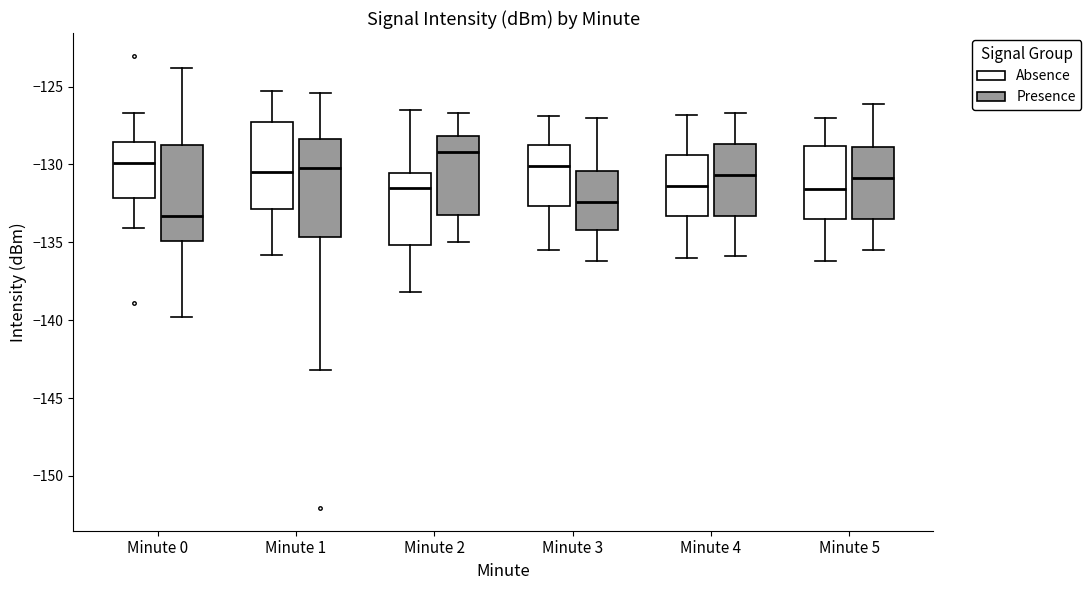

Reading left to right, transcribe this box plot: for each box, give where its median line is, the range the box spans, and where its two whiskers end, as read against the y-axis. The values are not printed on the chart, so give them approximately, as read against the axis.

Minute 0 (Absence): median -130.0, box -132.0 to -128.5, whiskers -134.0 to -126.5
Minute 0 (Presence): median -133.5, box -135.0 to -129.0, whiskers -140.0 to -124.0
Minute 1 (Absence): median -130.5, box -133.0 to -127.0, whiskers -136.0 to -125.5
Minute 1 (Presence): median -130.0, box -134.5 to -128.5, whiskers -143.0 to -125.5
Minute 2 (Absence): median -131.5, box -135.0 to -130.5, whiskers -138.0 to -126.5
Minute 2 (Presence): median -129.0, box -133.0 to -128.0, whiskers -135.0 to -126.5
Minute 3 (Absence): median -130.0, box -132.5 to -128.5, whiskers -135.5 to -127.0
Minute 3 (Presence): median -132.5, box -134.0 to -130.5, whiskers -136.0 to -127.0
Minute 4 (Absence): median -131.5, box -133.5 to -129.5, whiskers -136.0 to -127.0
Minute 4 (Presence): median -130.5, box -133.5 to -128.5, whiskers -136.0 to -126.5
Minute 5 (Absence): median -131.5, box -133.5 to -129.0, whiskers -136.0 to -127.0
Minute 5 (Presence): median -131.0, box -133.5 to -129.0, whiskers -135.5 to -126.0